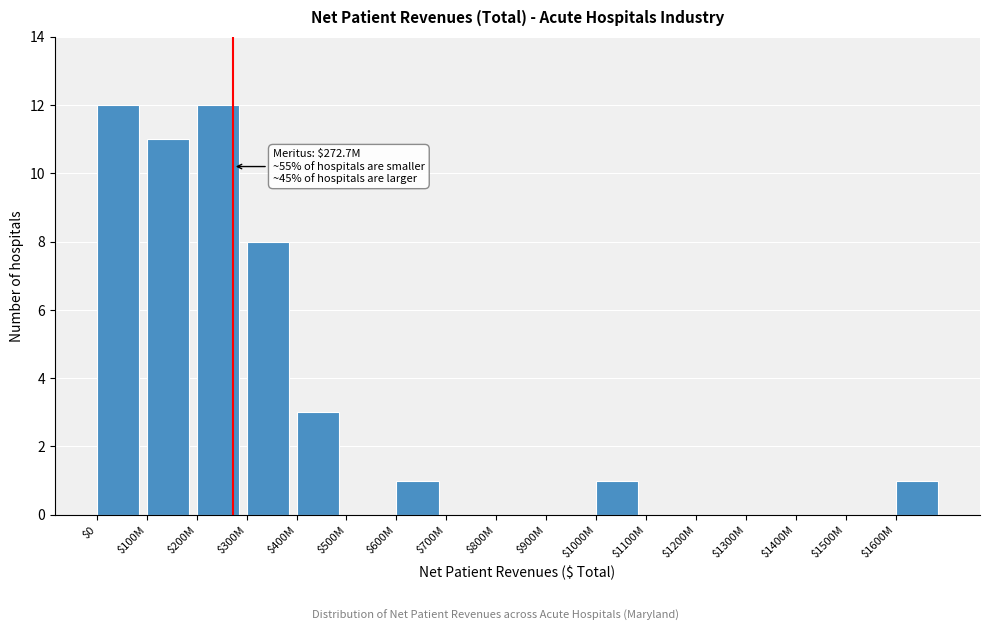

What is the sum of all values?

49